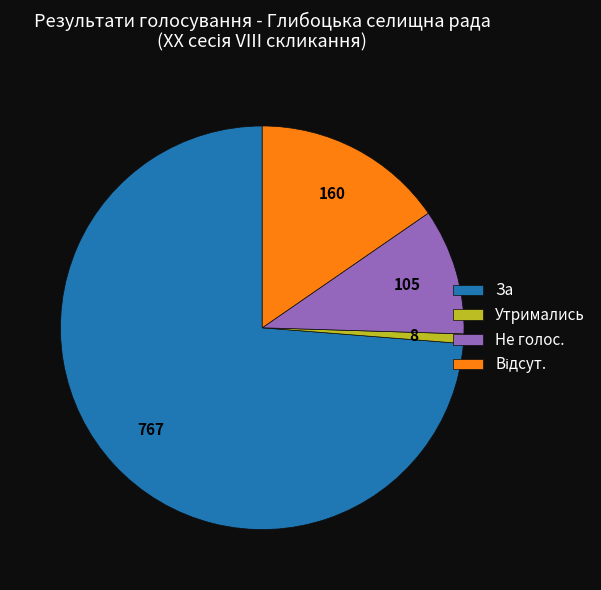

Do За and Не голос. together represent more than half of the pie?

Yes